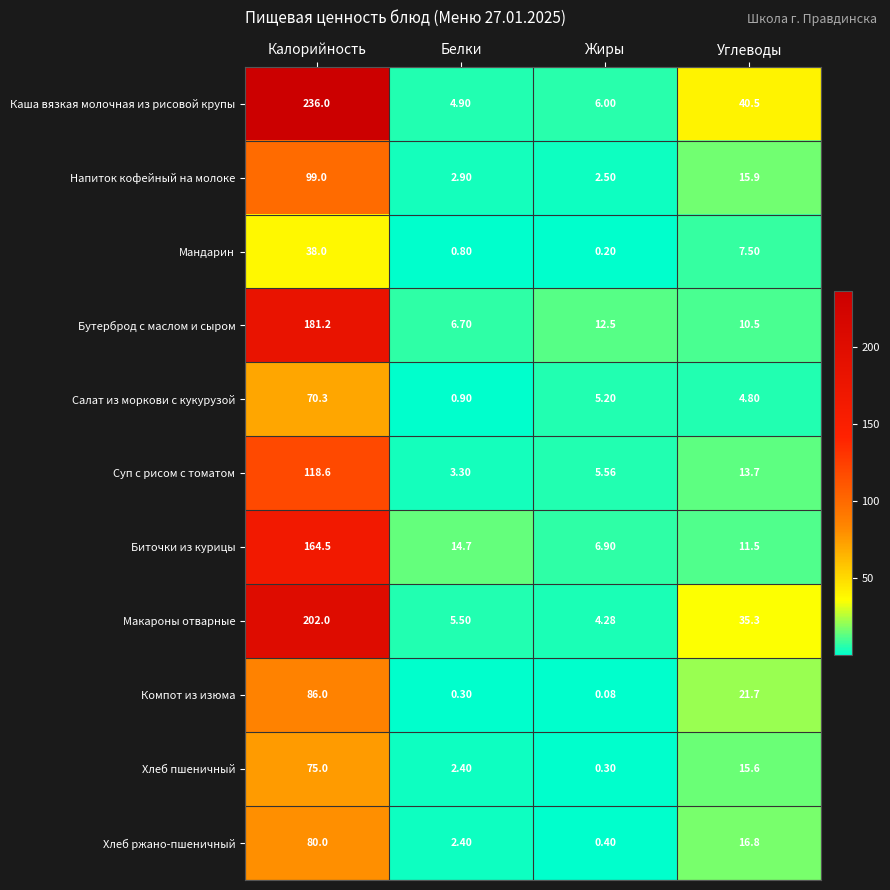

Which series has the largest range (max minus min)?

Каша вязкая молочная из рисовой крупы